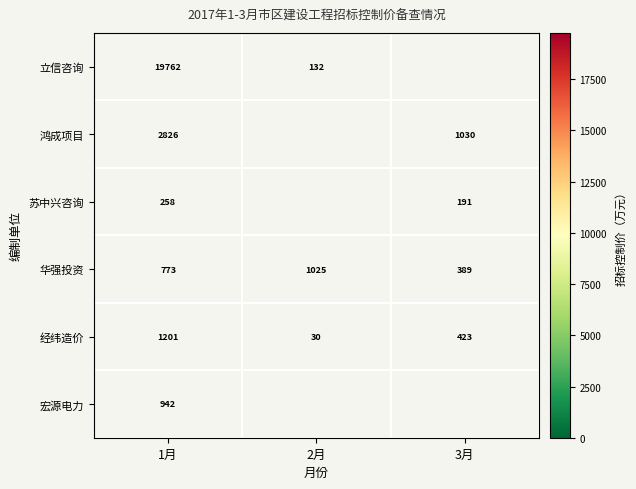

Count the number of data series in this chart.

6